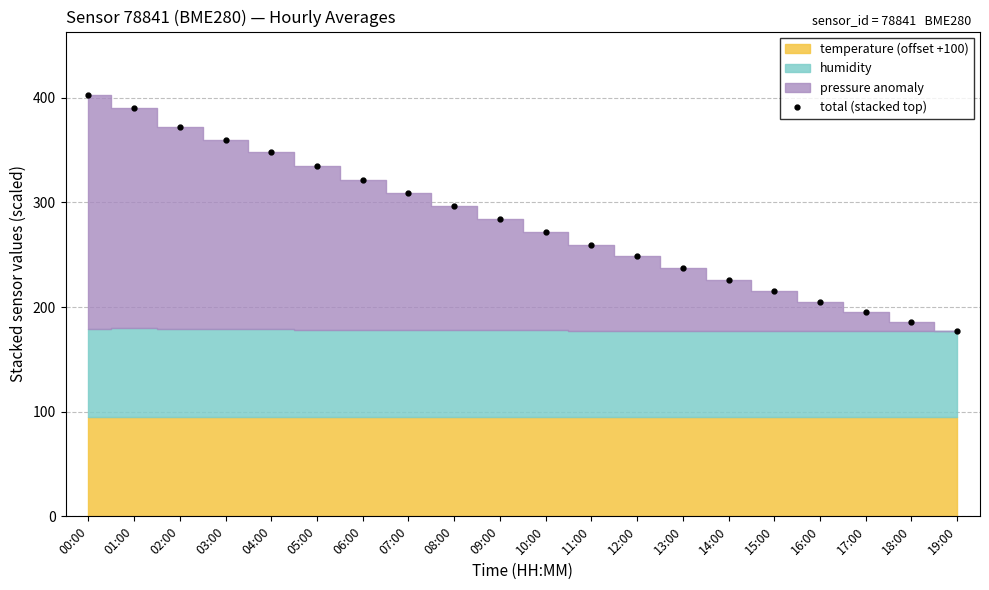

Reading right to left, list all the values displayed in this chart.

177.0	186.1	195.1	205.2	215.2	226.3	237.3	248.4	259.5	271.6	283.8	296.9	309.1	321.4	334.6	347.8	360.1	372.4	389.9	402.9